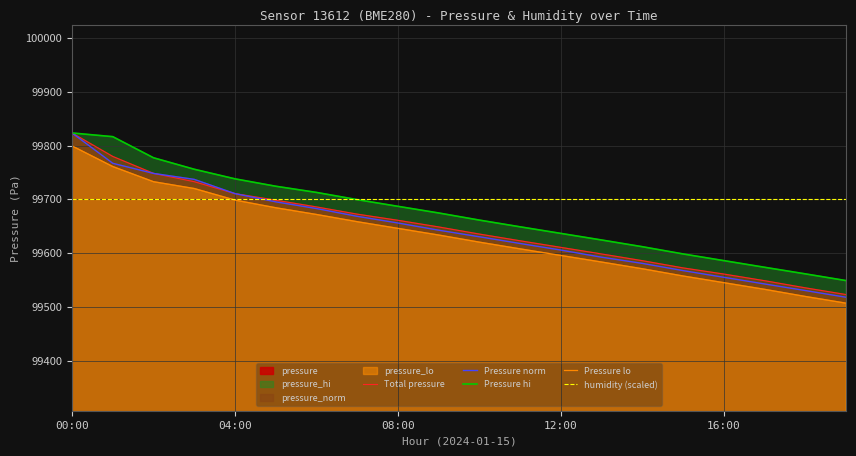

How many lines are shown in the chart?

5